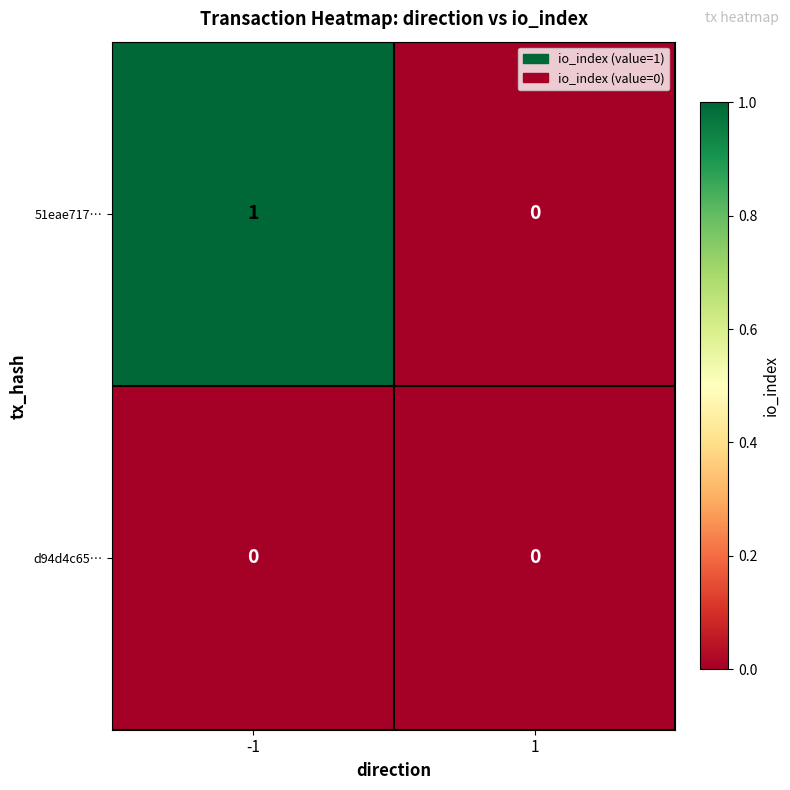

Reading left to right, transcribe all the data shown in this chart.

51eae717…: -1=1	1=0
d94d4c65…: -1=0	1=0